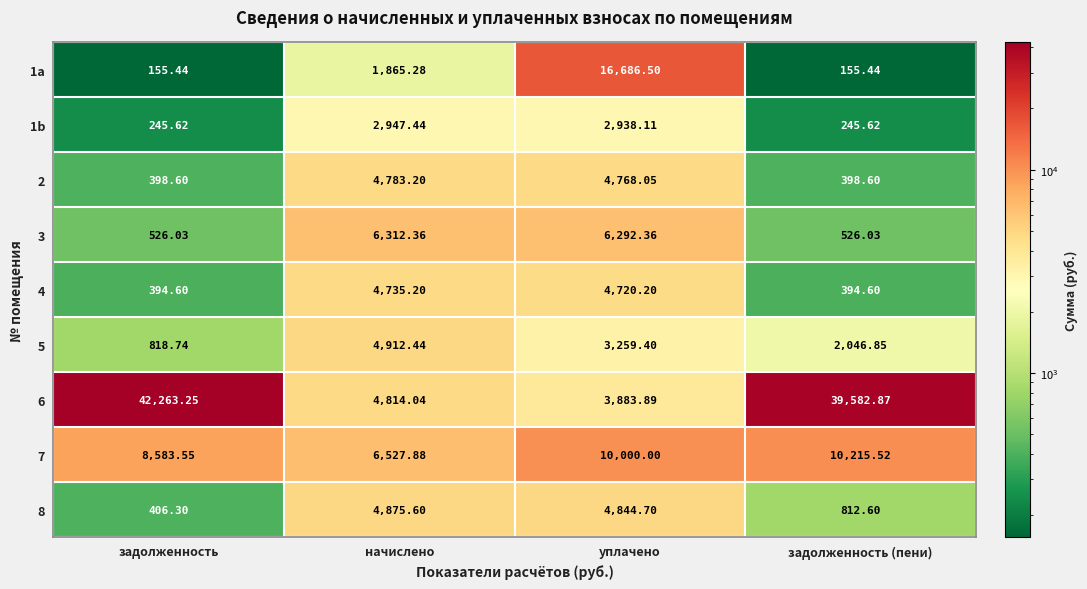

Count the number of categories in the chart.

4